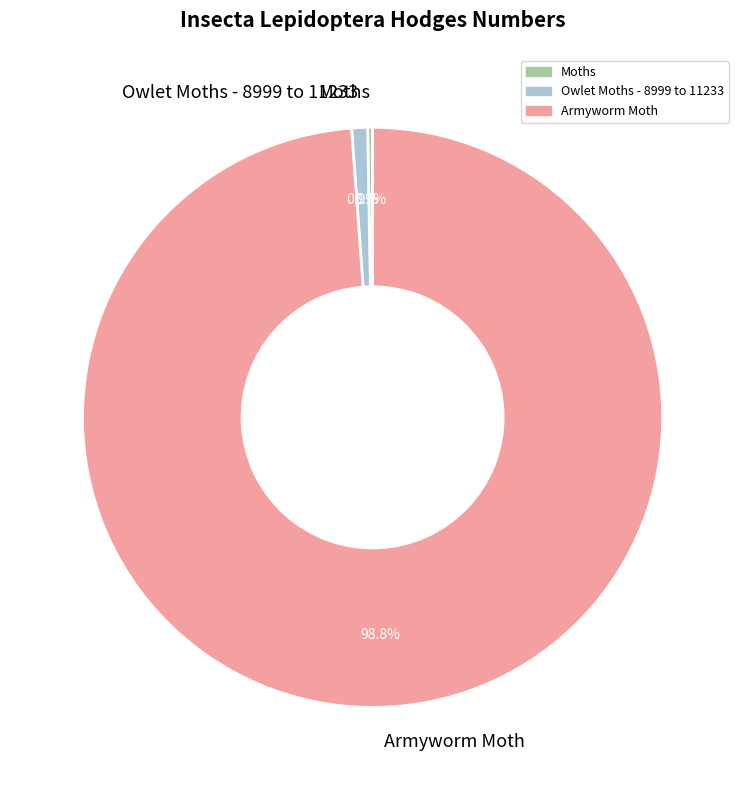

What percentage is NOT represented by Armyworm Moth?

1.2%